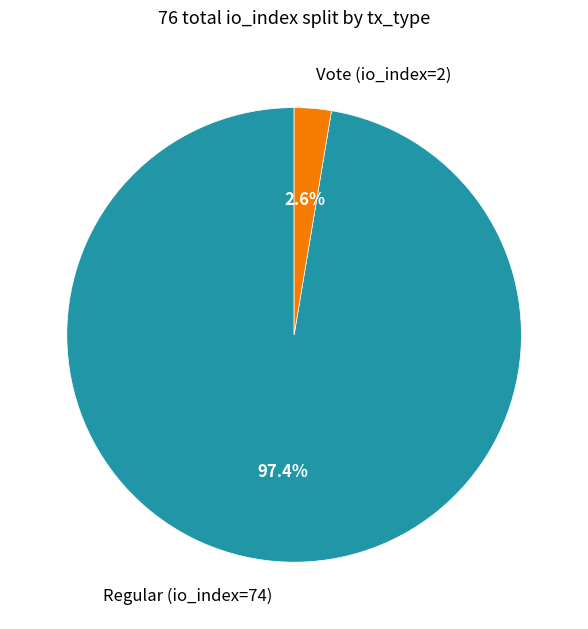

Which has a higher value, Regular (io_index=74) or Vote (io_index=2)?

Regular (io_index=74)